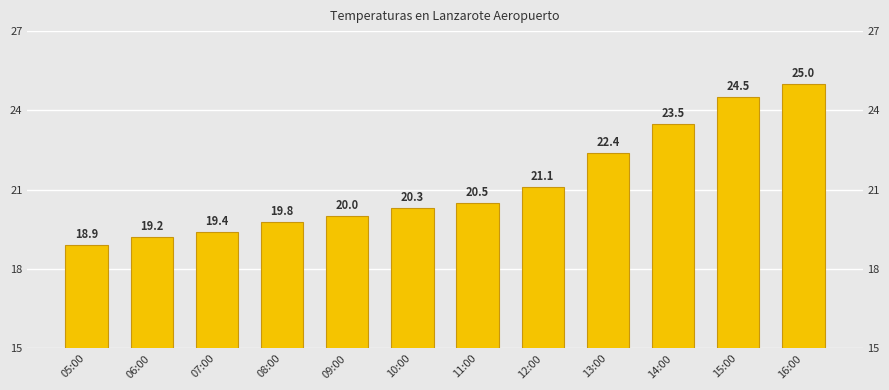

The value at 13:00 is 5.8. True or false?

False